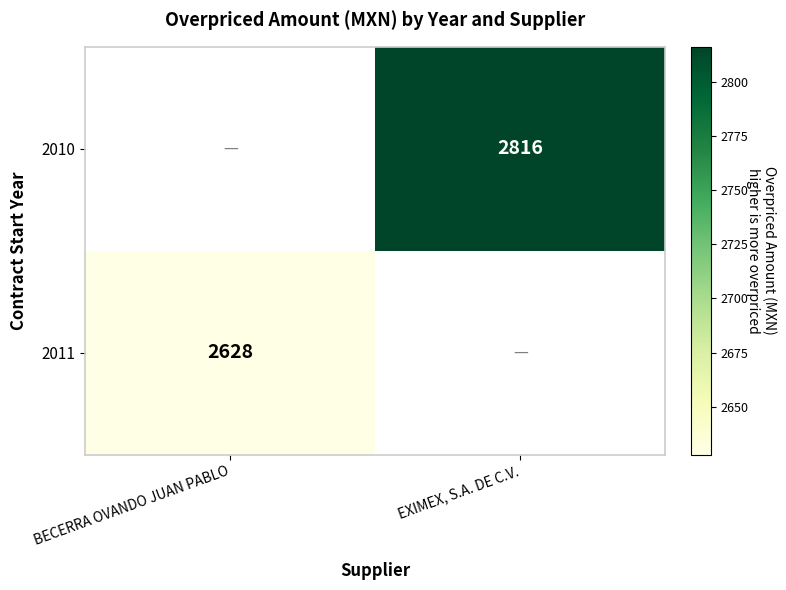

Between BECERRA OVANDO JUAN PABLO and EXIMEX, S.A. DE C.V., which is larger?

EXIMEX, S.A. DE C.V.